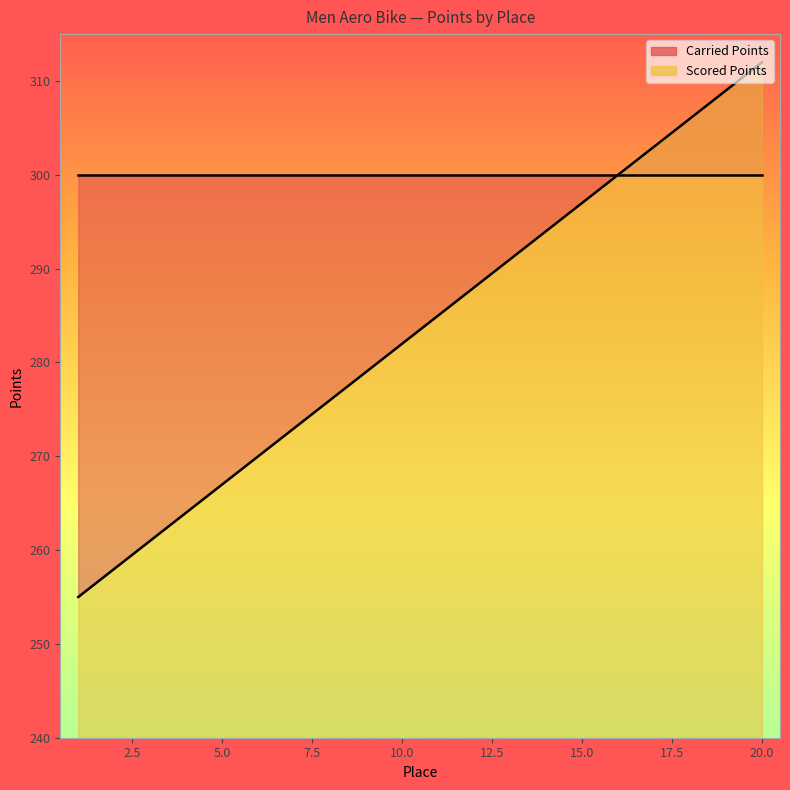

How many lines are shown in the chart?

1